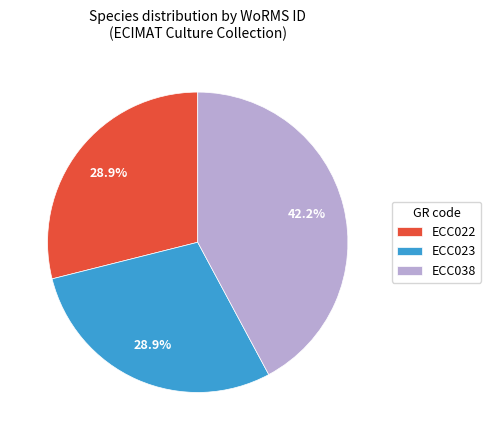

Which slice is the largest?

ECC038